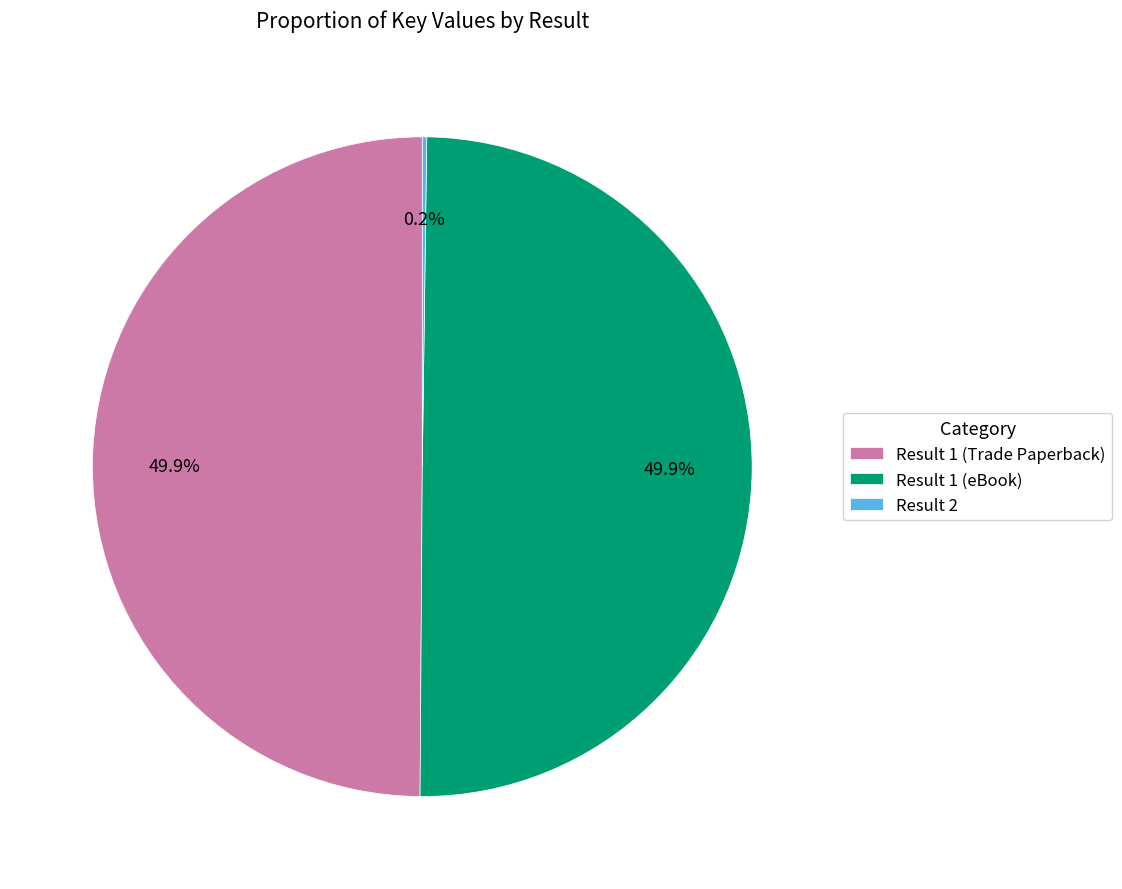

Do Result 1 (eBook) and Result 1 (Trade Paperback) together represent more than half of the pie?

Yes